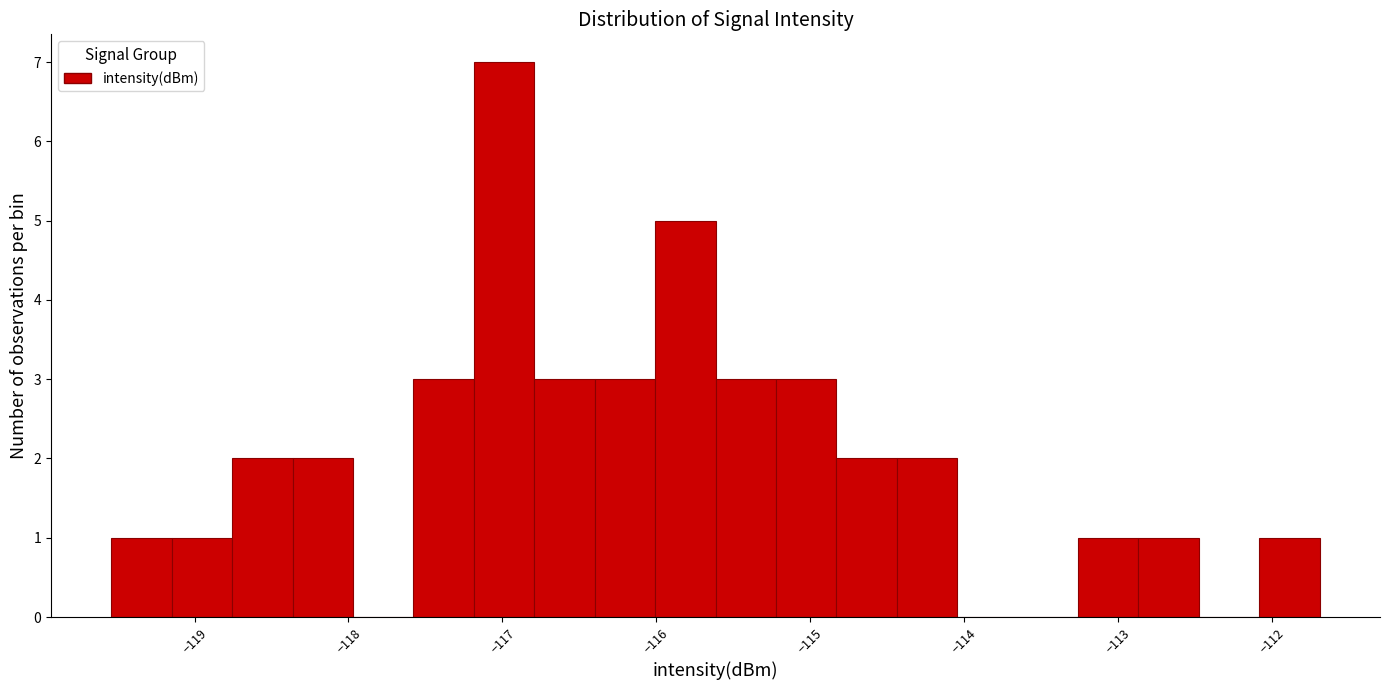

Around what value on the x-axis is the tallest bar? Give the approximate position of its centre, as read against the axis.

-117.0